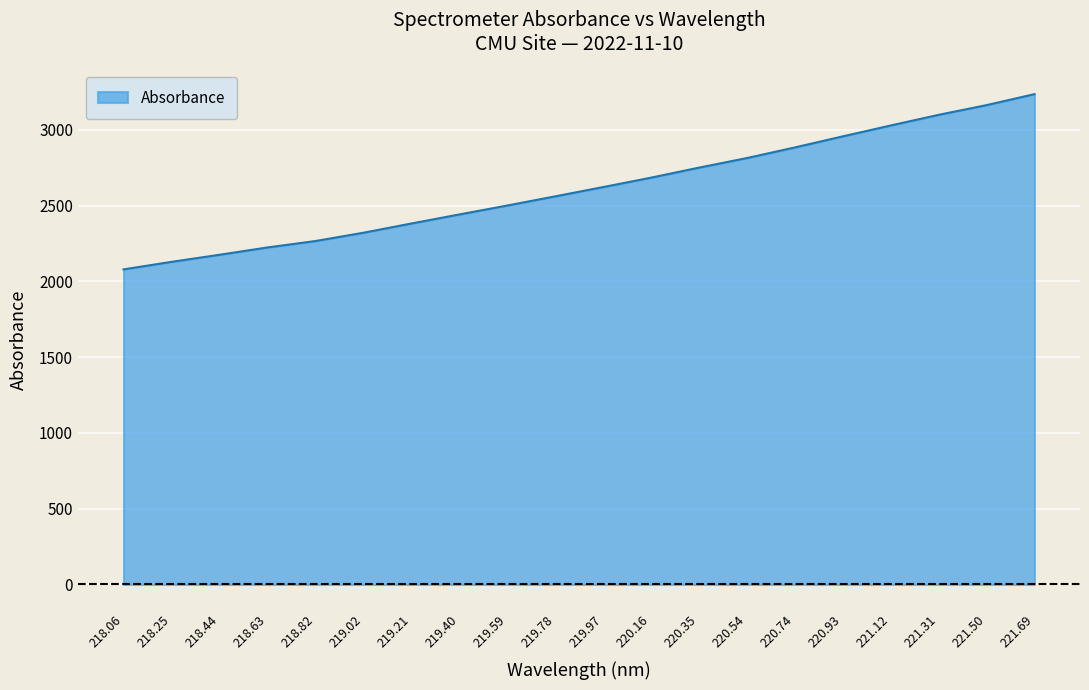

Approximately how many times larger is the value at 219.59 compared to 218.06?

1.2